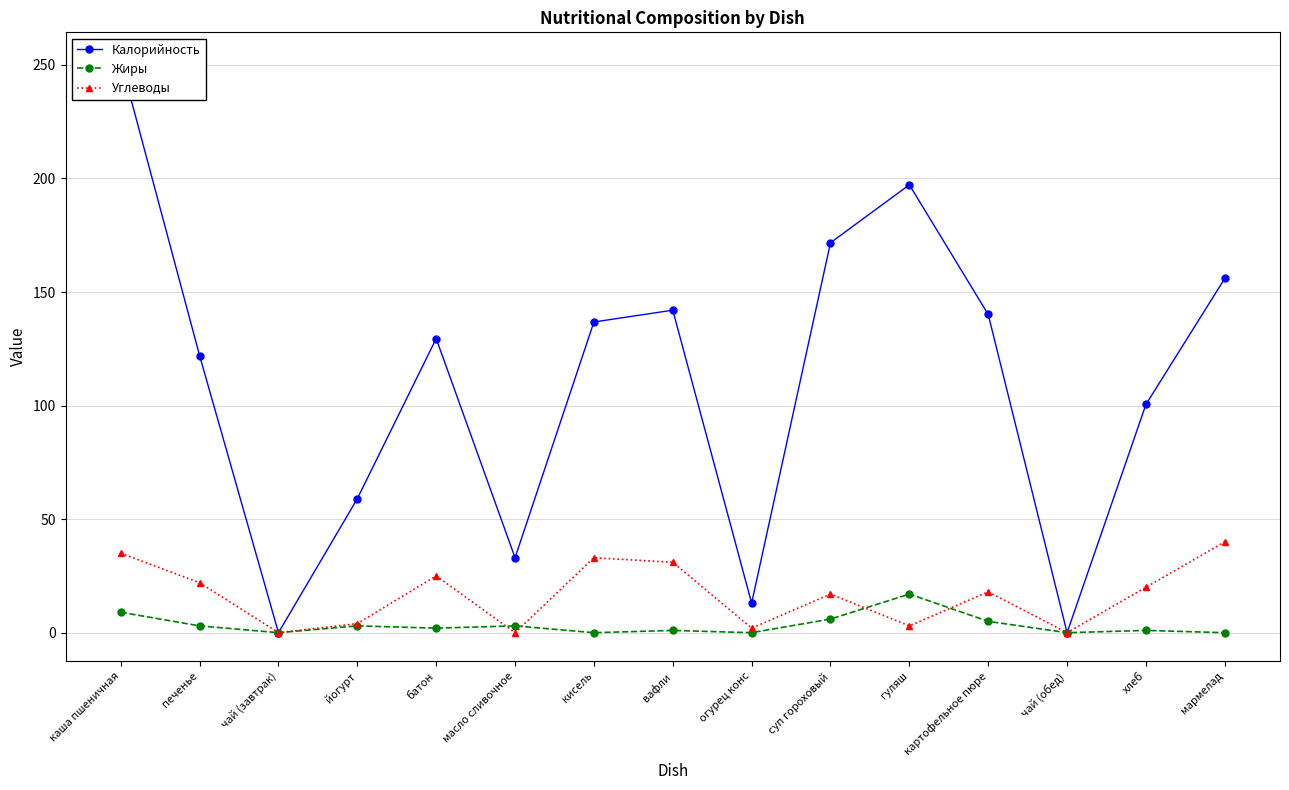

Between печенье and батон, which is larger?

батон